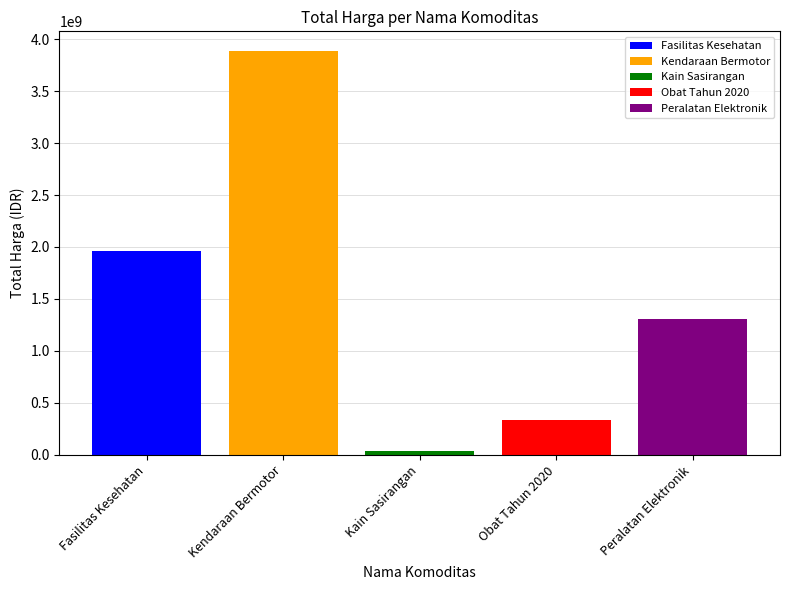

What is the highest value of the Fasilitas Kesehatan series?

1963375815